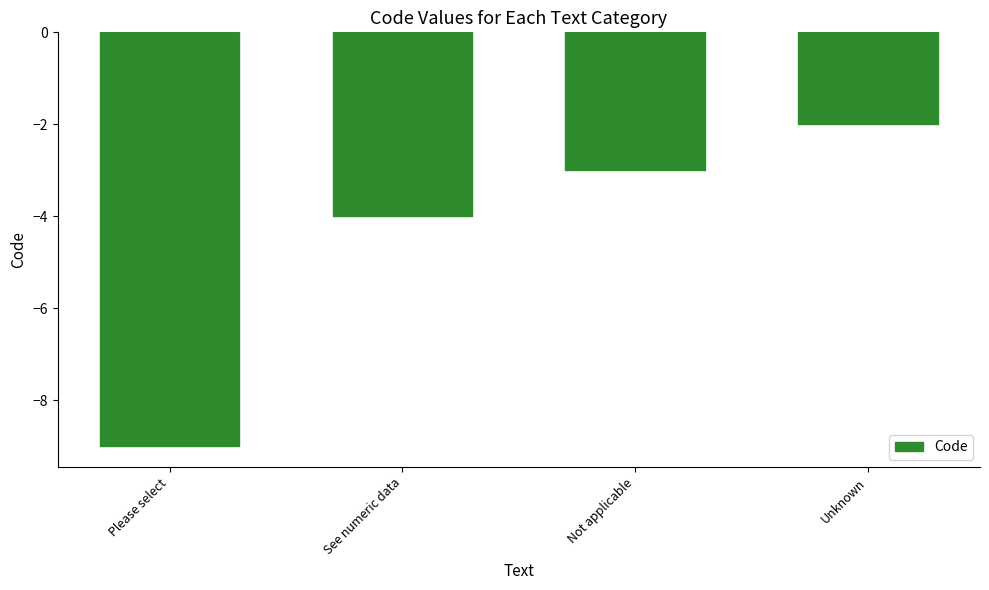

Where is the data nearest to the value -5?

See numeric data